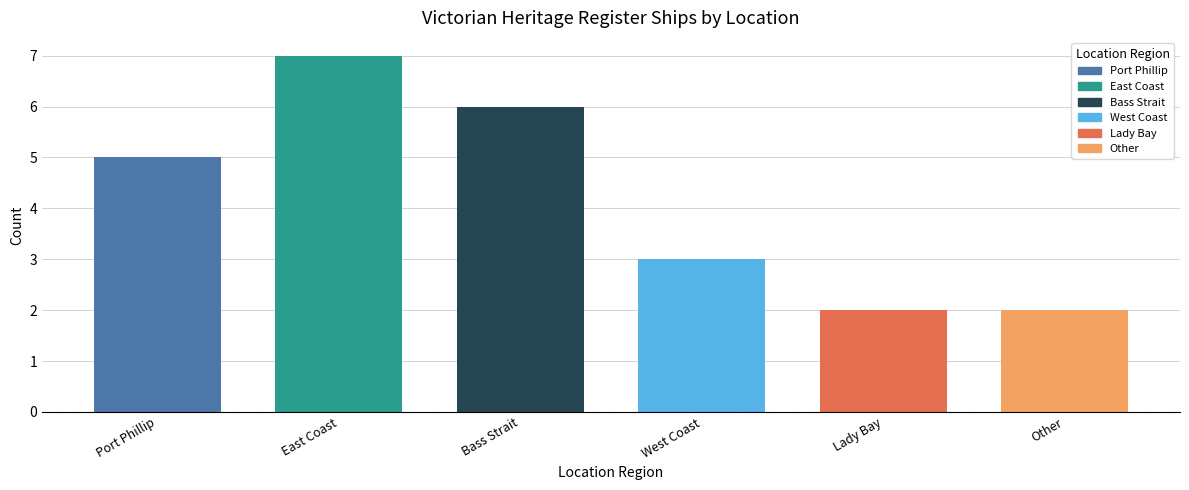

What is the value of the 4th bar from the left?

3